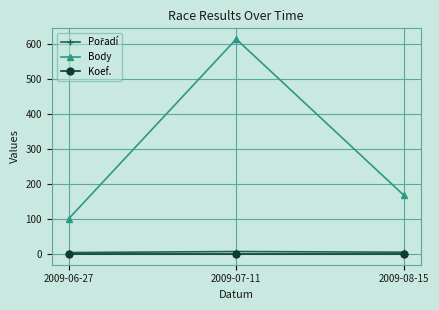

Count the number of categories in the chart.

3